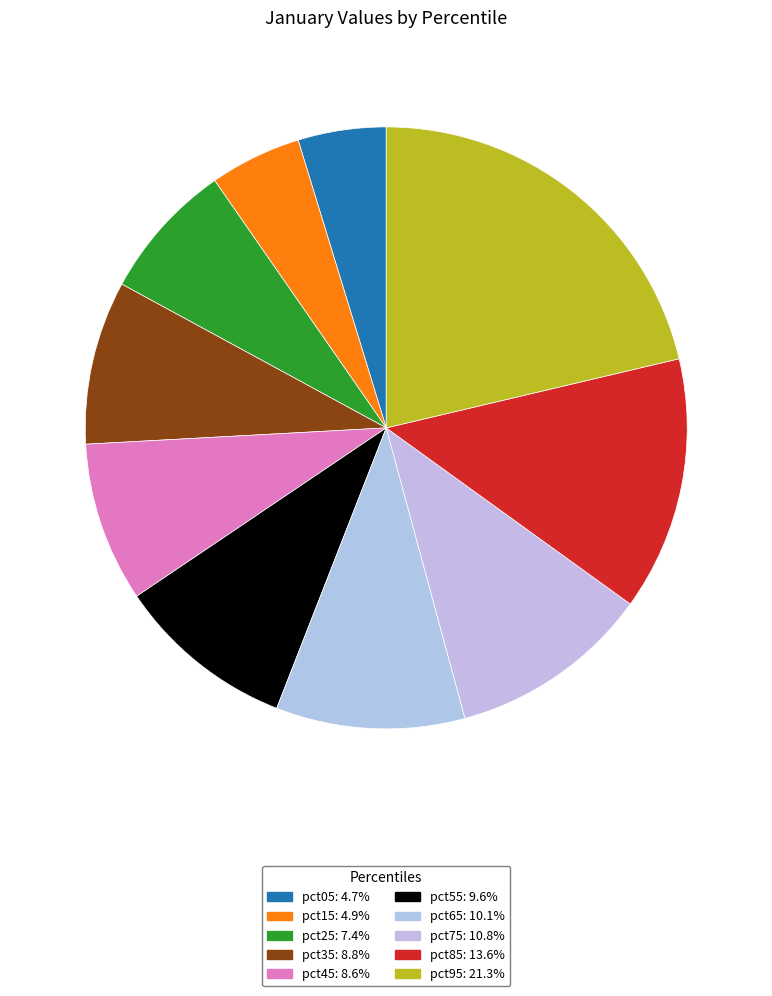

True or false: pct95 accounts for 21% of the total.

True